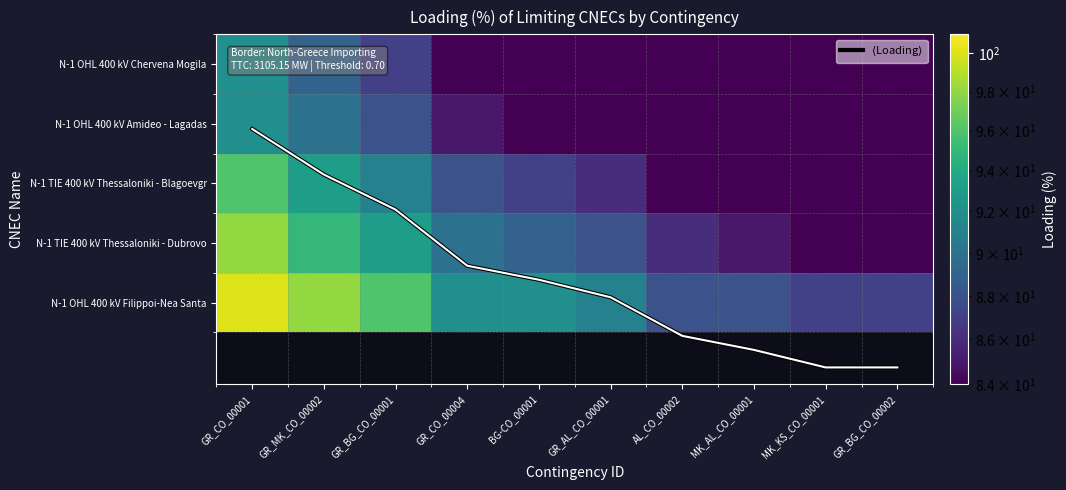

Is the value of N-1 OHL 400 kV Amideo - Lagadas at GR_CO_00001 greater than the value of N-1 OHL 400 kV Filippoi-Nea Santa at MK_KS_CO_00001?

Yes